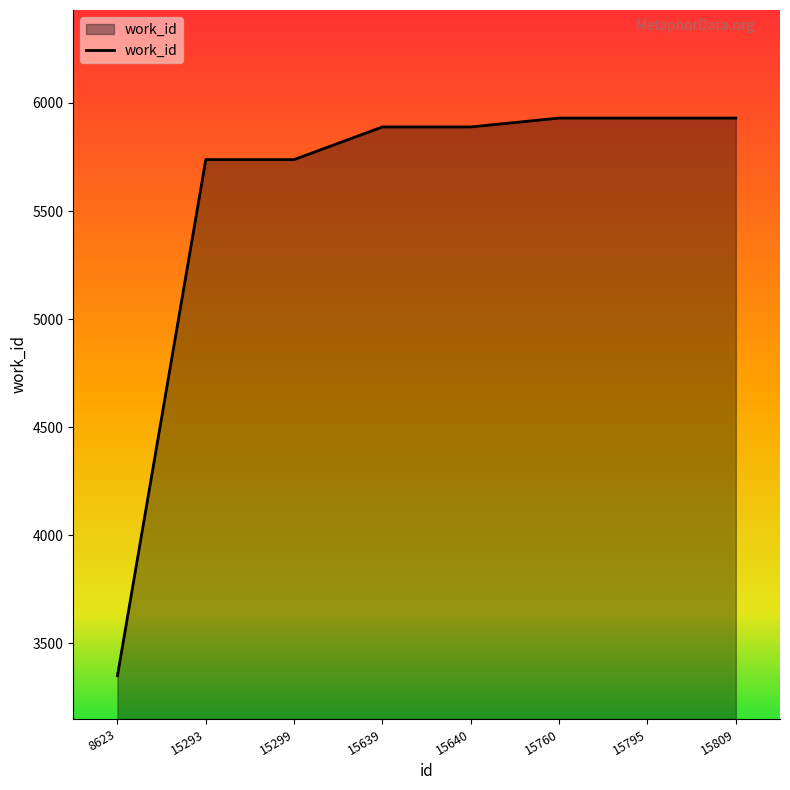

Reading left to right, what are all the values shown in this chart?

3350	5738	5738	5889	5889	5930	5930	5930